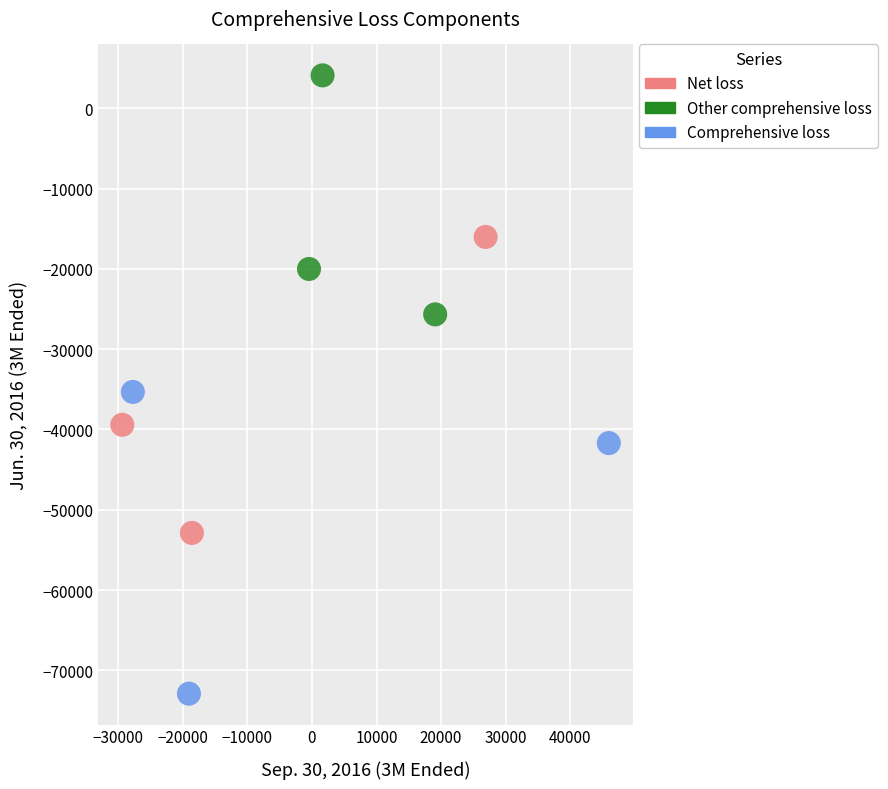

Which series reaches the minimum Y coordinate?

Comprehensive loss